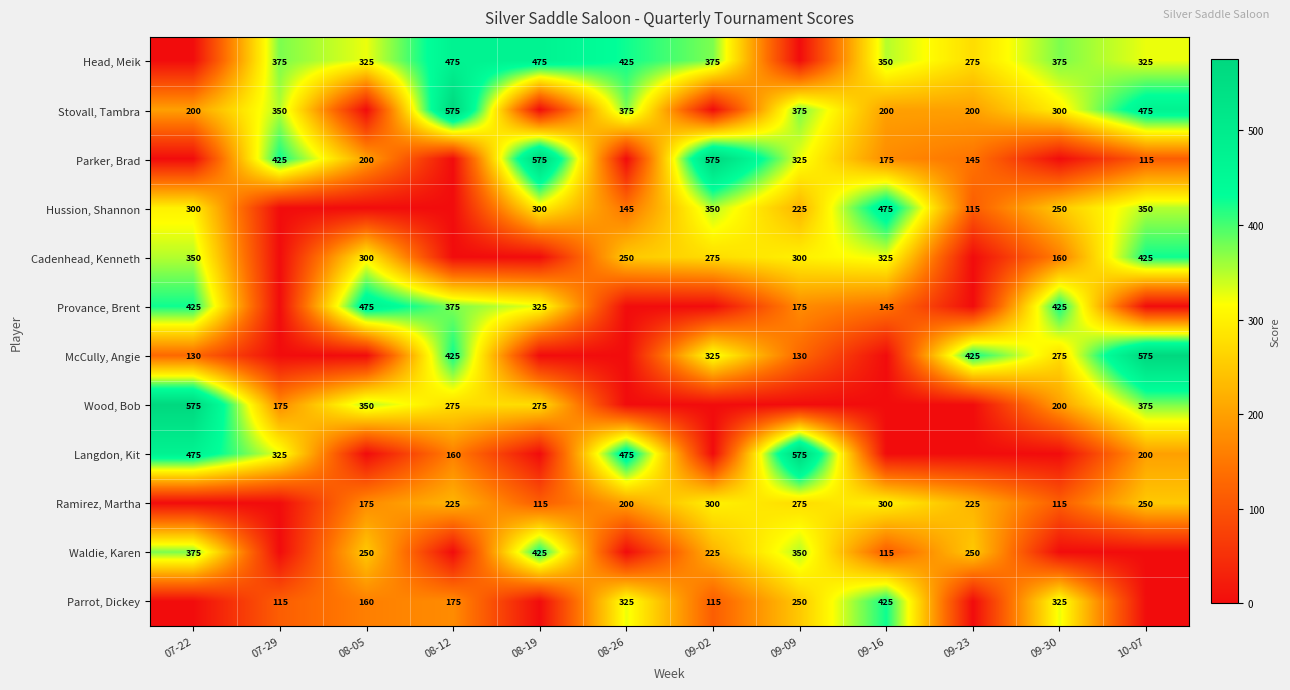

True or false: Wood, Bob has a value of 1027 at 07-22.

False